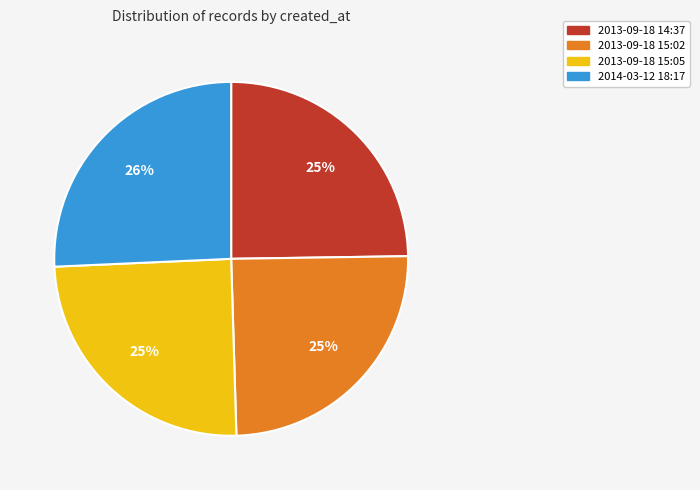

To the nearest percent, what is the difference between the largest and smallest slice percentages?

1%